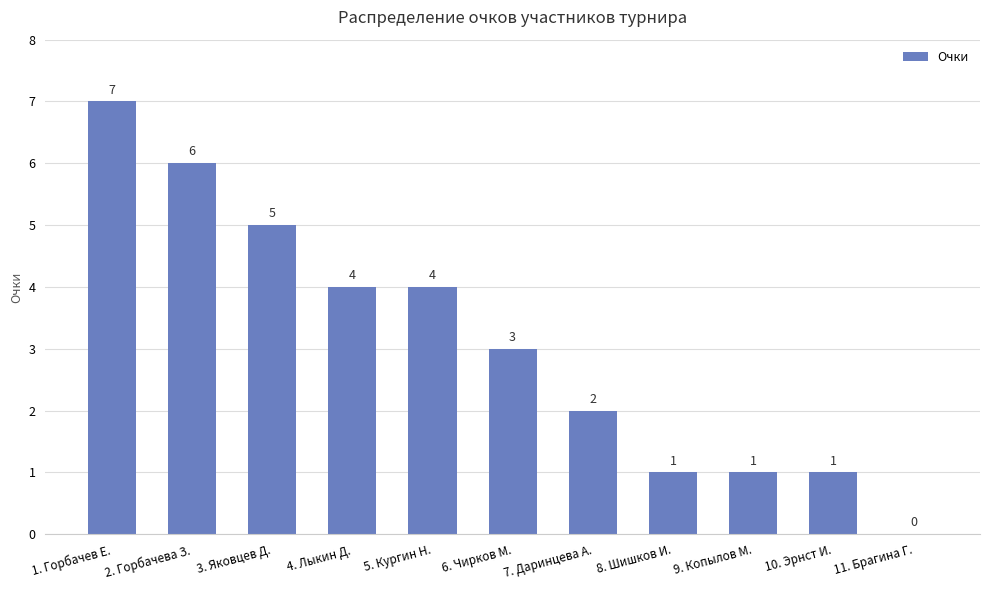

What is the sum of the values at 9. Копылов М. and 1. Горбачев Е.?

8